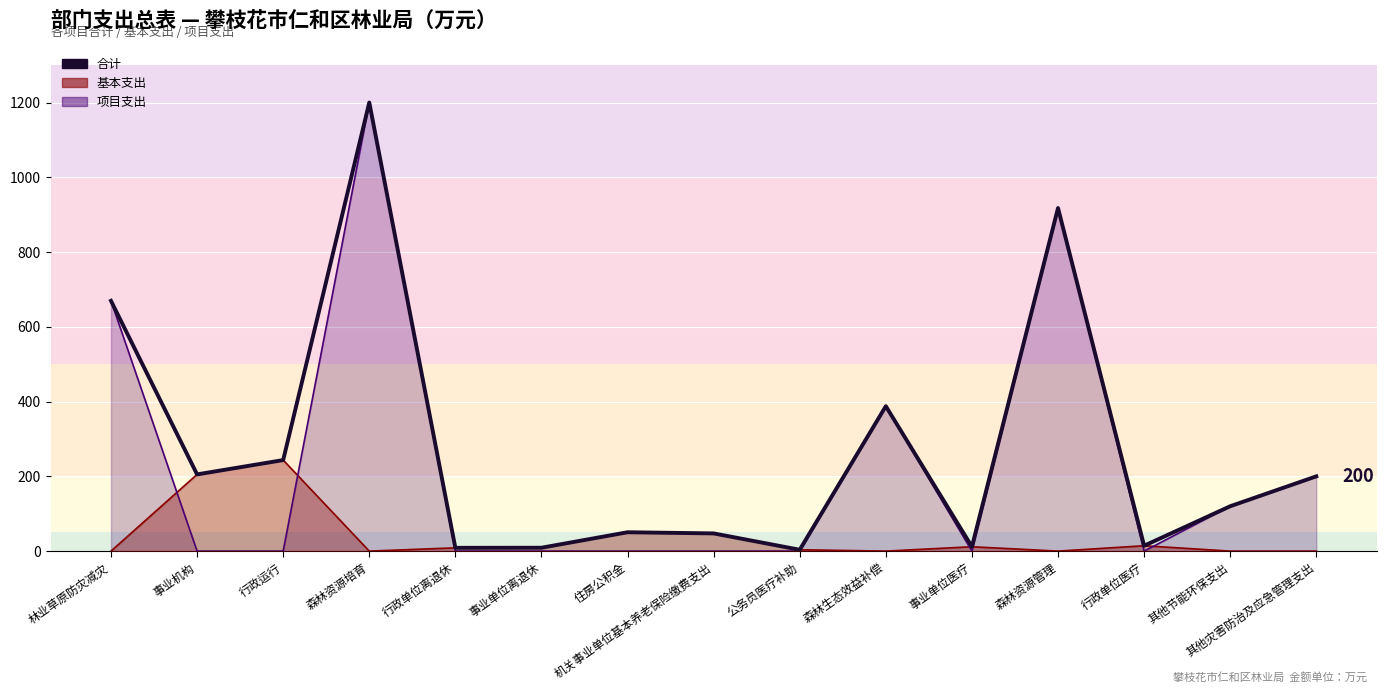

List the labels in order of value, smallest first.

公务员医疗补助, 行政单位离退休, 事业单位离退休, 事业单位医疗, 行政单位医疗, 机关事业单位基本养老保险缴费支出, 住房公积金, 其他节能环保支出, 其他灾害防治及应急管理支出, 事业机构, 行政运行, 森林生态效益补偿, 林业草原防灾减灾, 森林资源管理, 森林资源培育